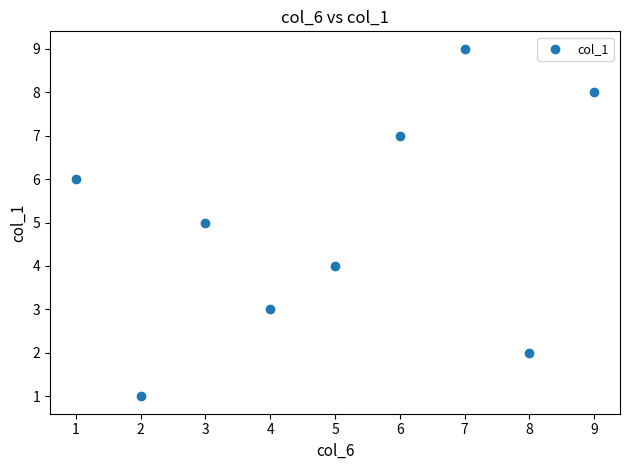

What is the range of Y values (max minus min)?

8